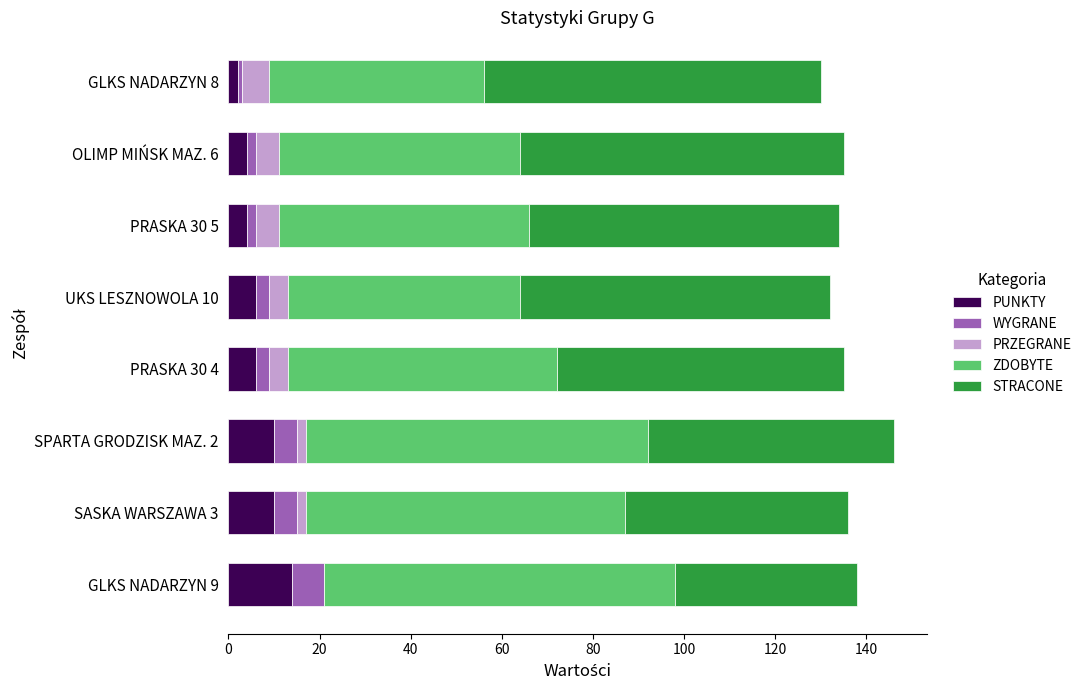

What is the sum of all PUNKTY values?

56